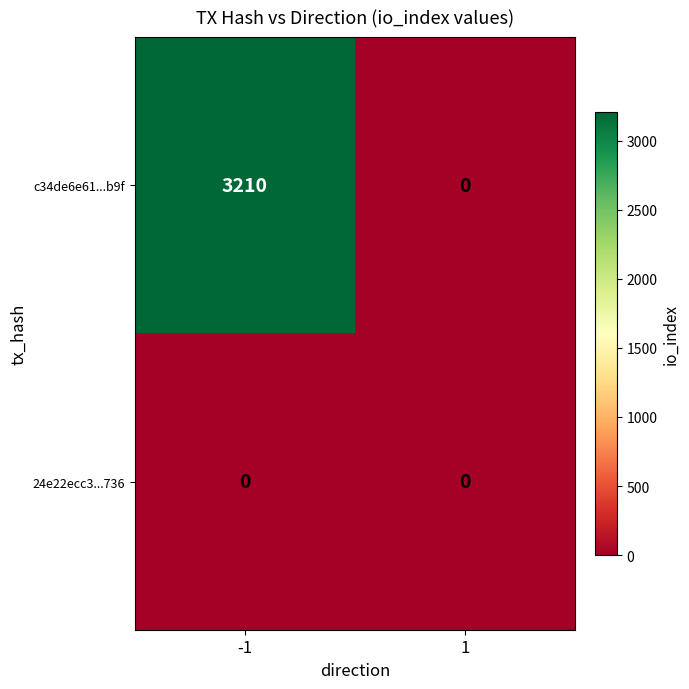

Reading right to left, what are all the values shown in this chart?

c34de6e61...b9f: 0	3210
24e22ecc3...736: 0	0